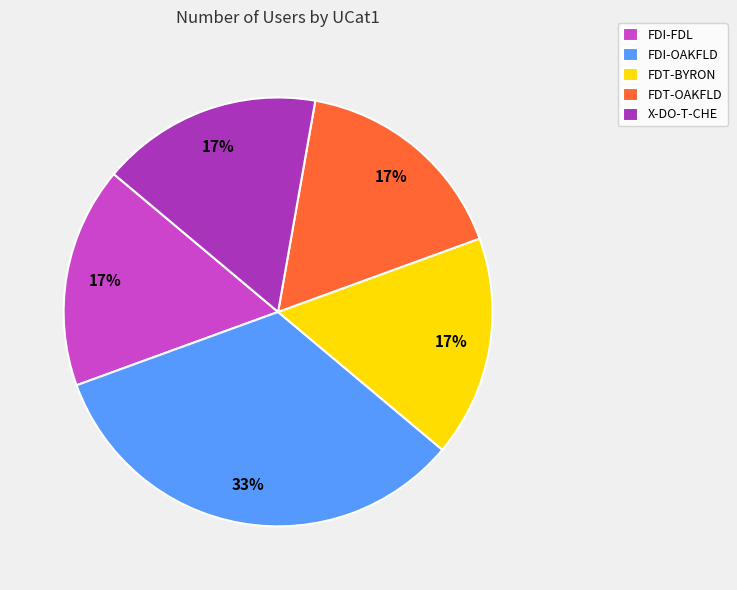

To the nearest percent, what percentage of the pie is FDT-OAKFLD?

17%